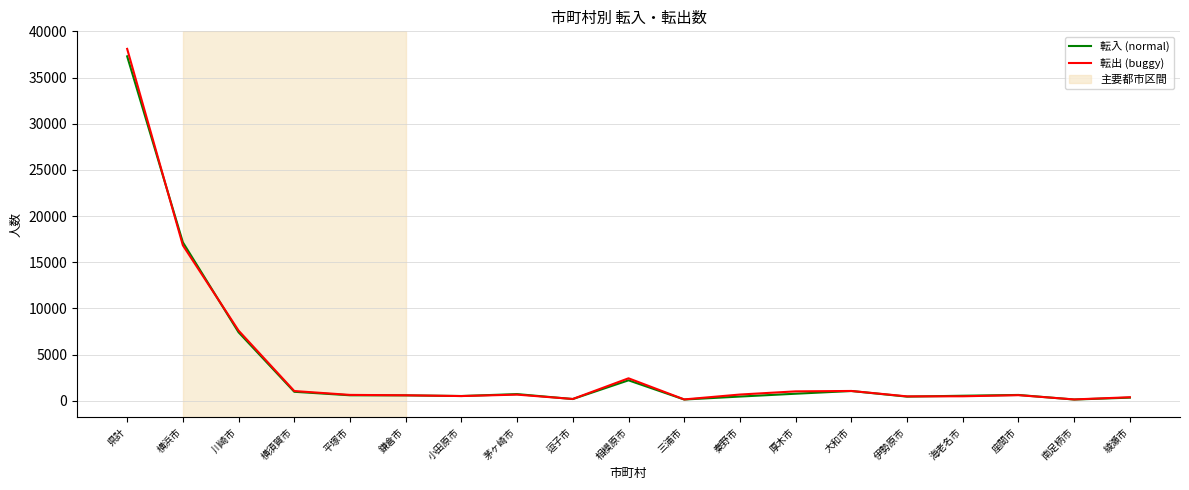

True or false: 転入 (normal) has a value of 589 at 平塚市.

True